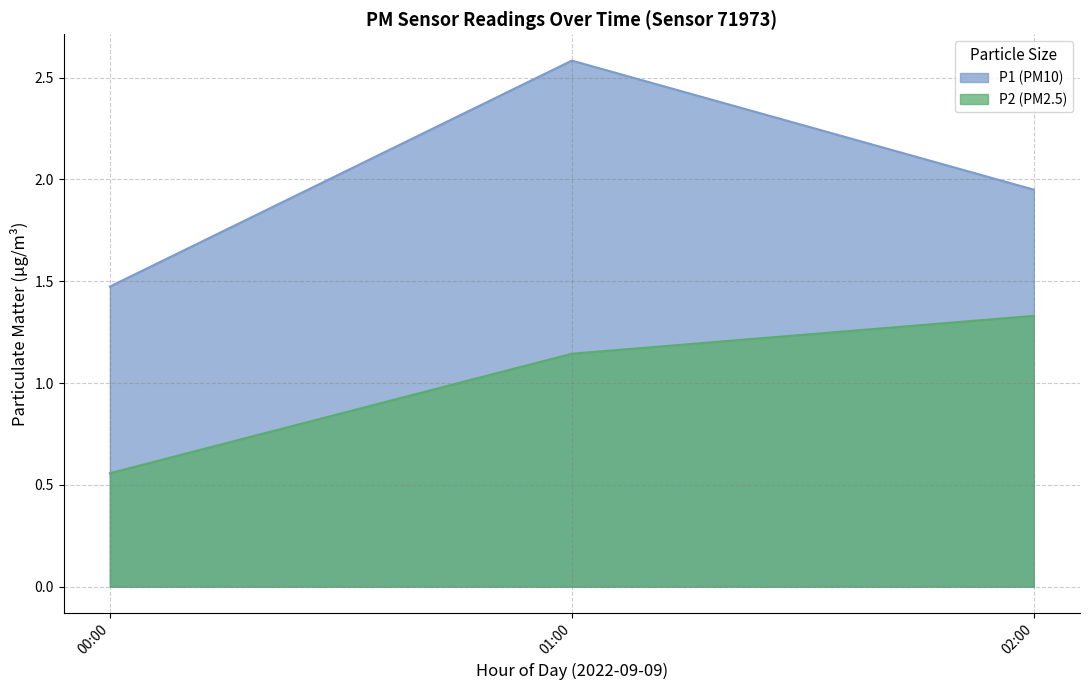

True or false: P1 and P2 cross at least once.

False